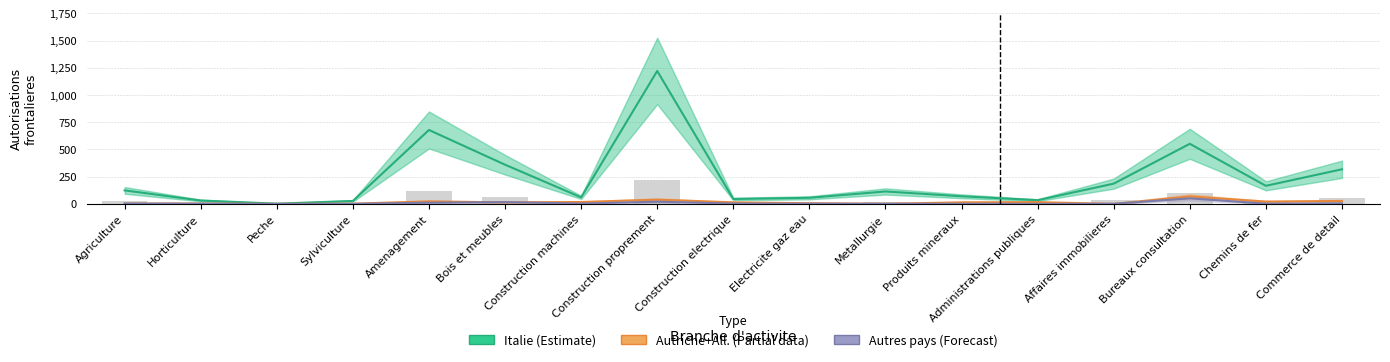

How many bars are there in total?

51